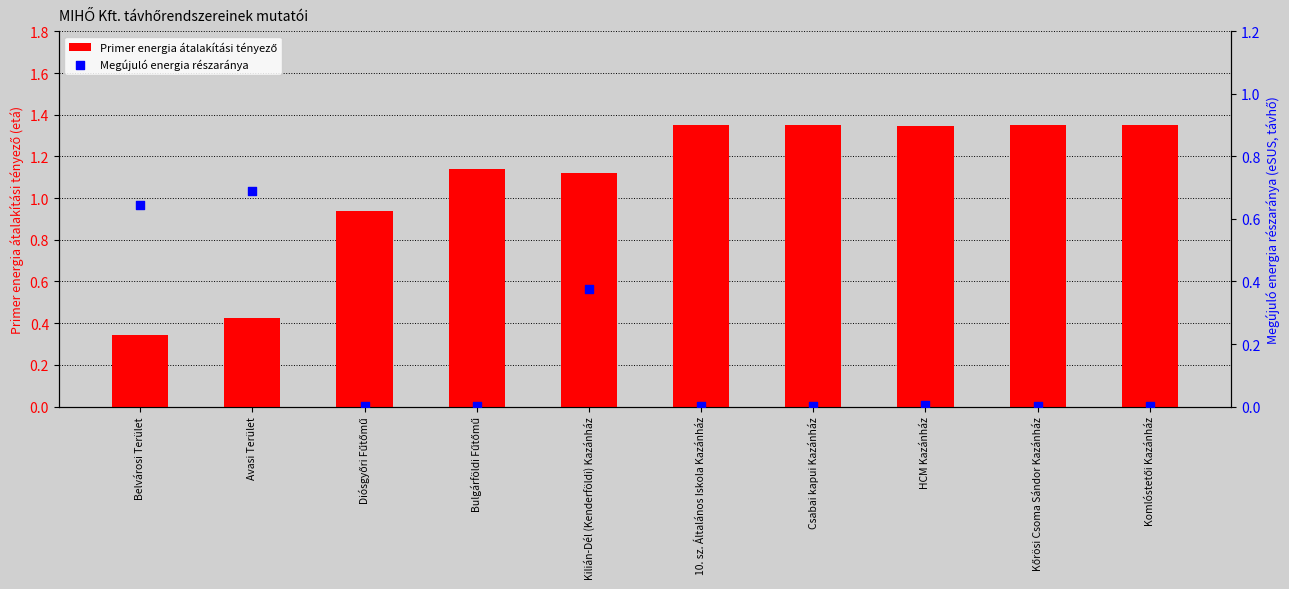

Which series has the largest Y range (max minus min)?

Primer energia átalakítási tényező